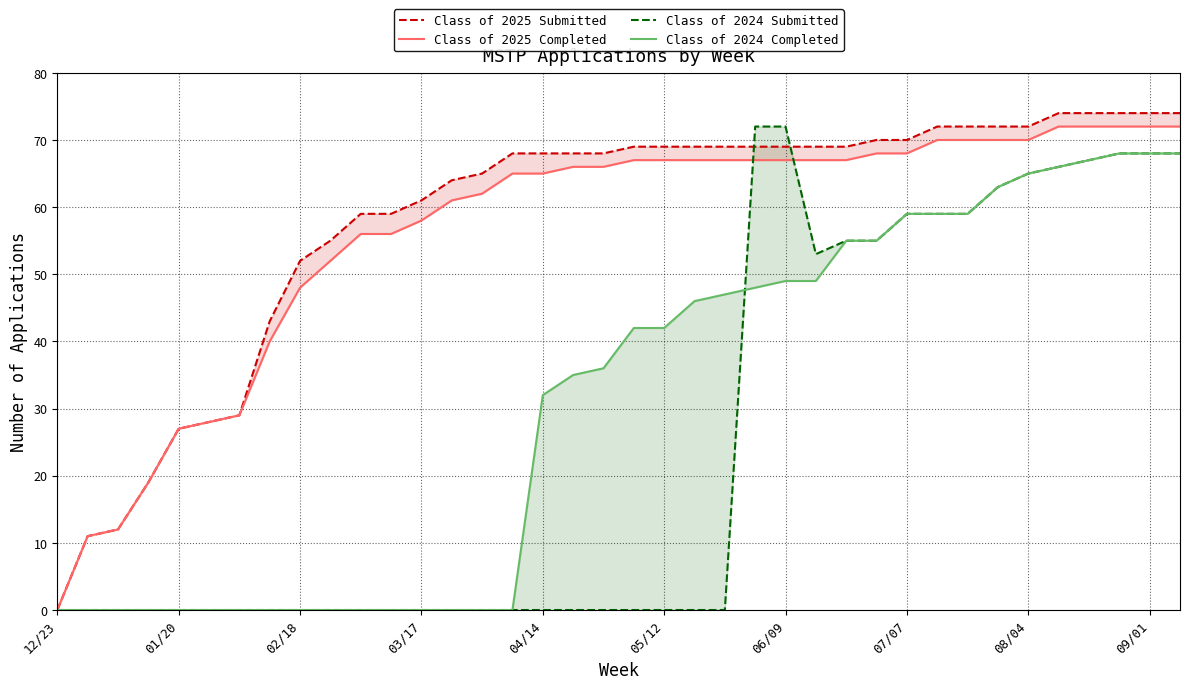

What is the average value of the Class of 2025 Completed series?

56